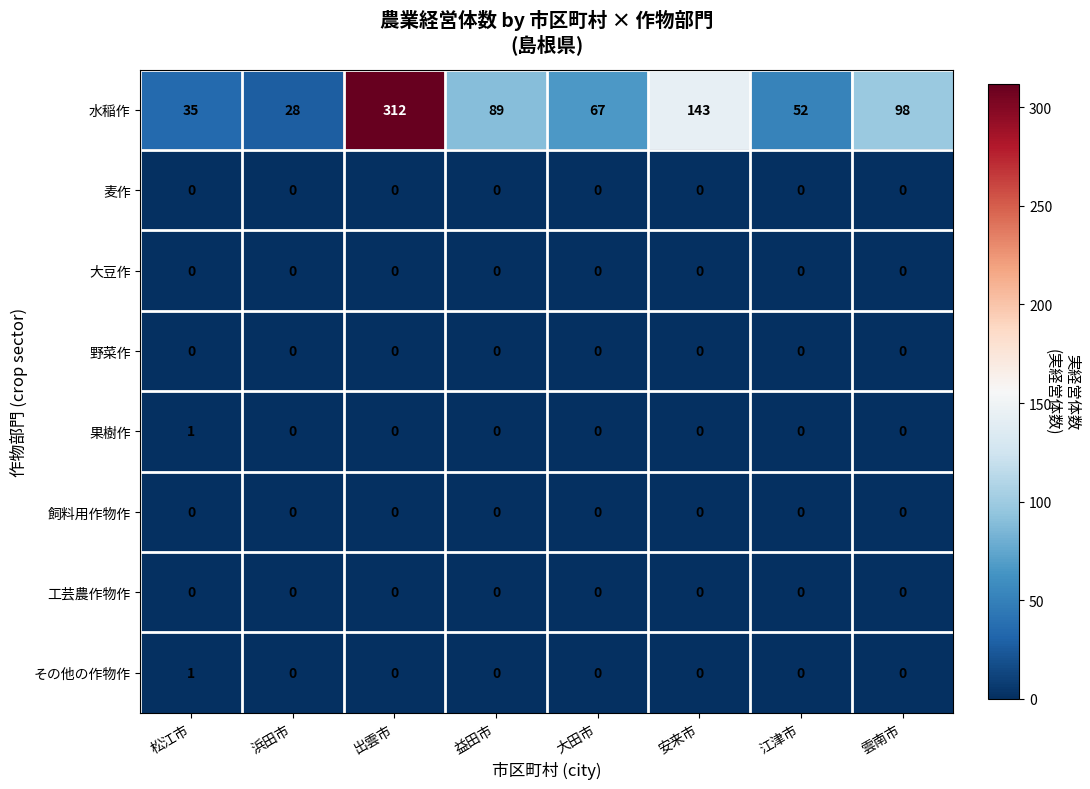

The 工芸農作物作 series shows 0 at 松江市. True or false?

True